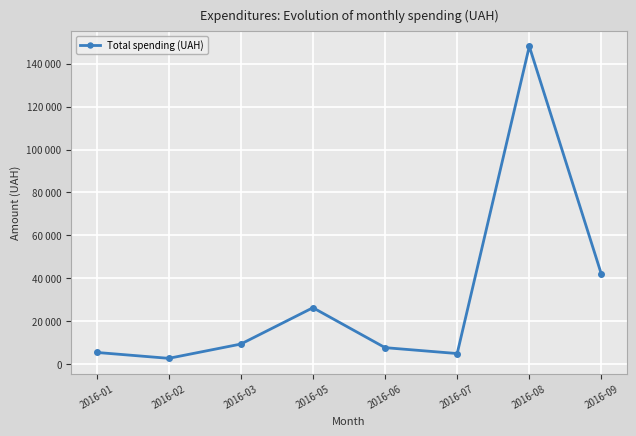

Which label corresponds to the largest value in the chart?

2016-08